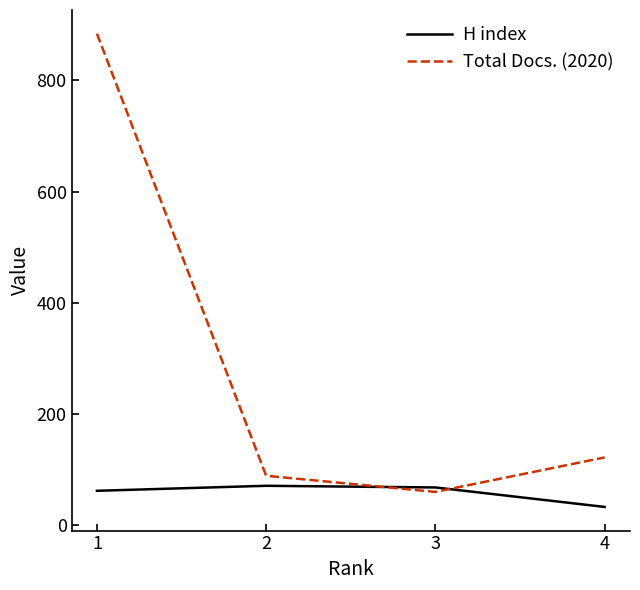

Rank the series by their average value, from highest to lowest.

Total Docs. (2020), H index